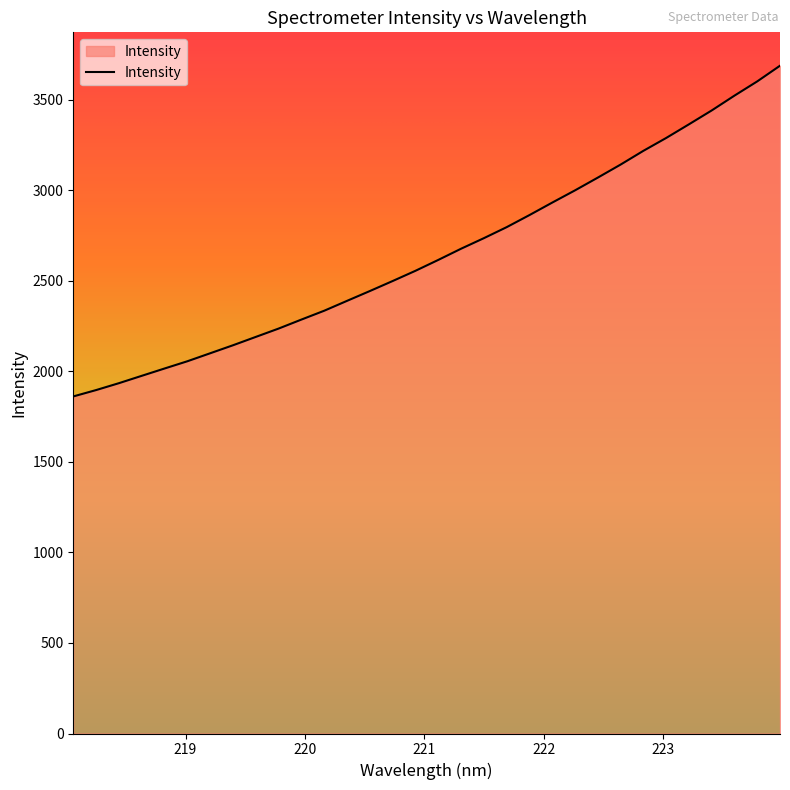

What is the difference between the maximum and minimum values?

1825.8